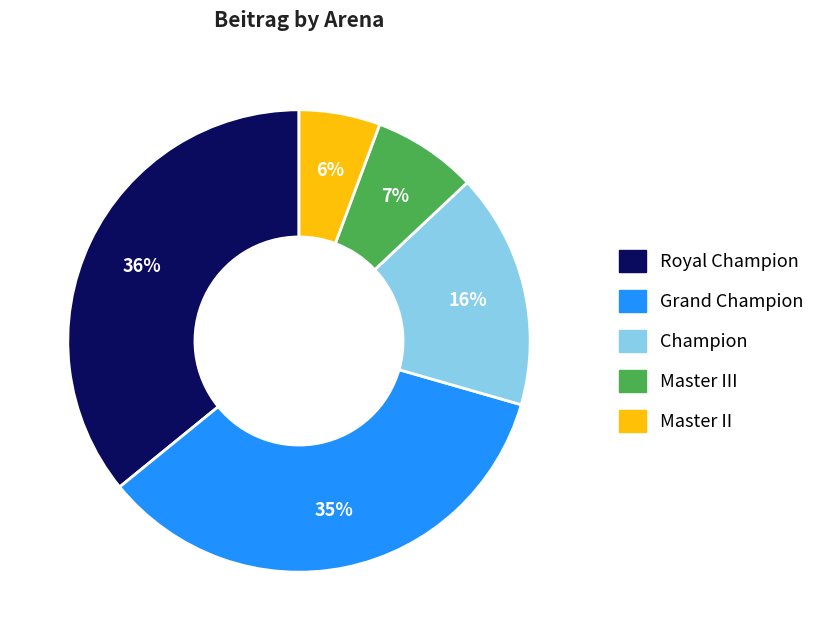

Which category has the biggest portion of the pie?

Royal Champion